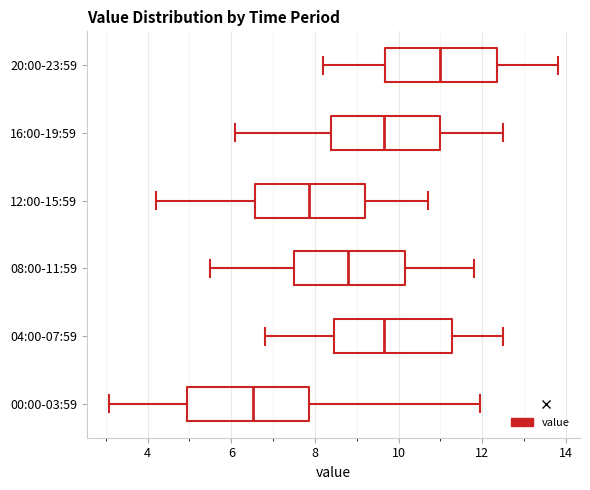

Reading bottom to top, transcribe this box plot: for each box, give where its median line is, the range the box spans, and where its two whiskers end, as read against the x-axis. The values are not printed on the chart, so give them approximately, as read against the axis.

00:00-03:59: median 6.6, box 5.0 to 7.8, whiskers 3.0 to 12.0
04:00-07:59: median 9.6, box 8.4 to 11.2, whiskers 6.8 to 12.6
08:00-11:59: median 8.8, box 7.6 to 10.2, whiskers 5.6 to 11.8
12:00-15:59: median 7.8, box 6.6 to 9.2, whiskers 4.2 to 10.8
16:00-19:59: median 9.6, box 8.4 to 11.0, whiskers 6.2 to 12.6
20:00-23:59: median 11.0, box 9.6 to 12.4, whiskers 8.2 to 13.8